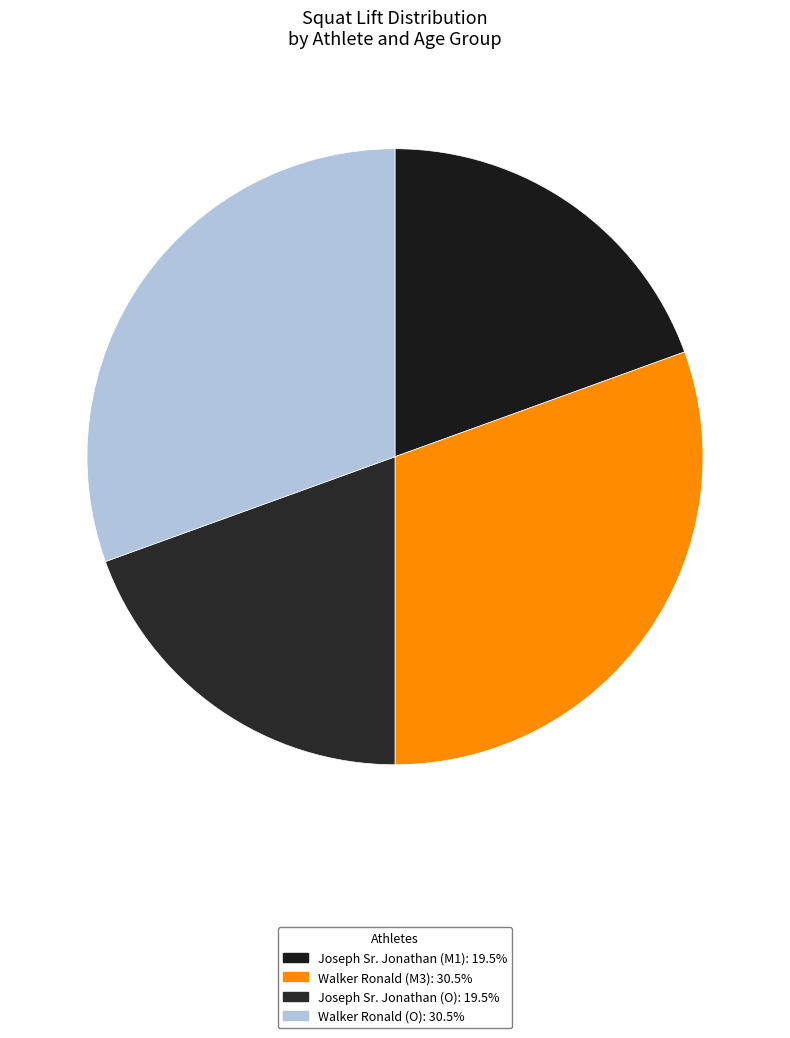

How many slices are in this pie chart?

4